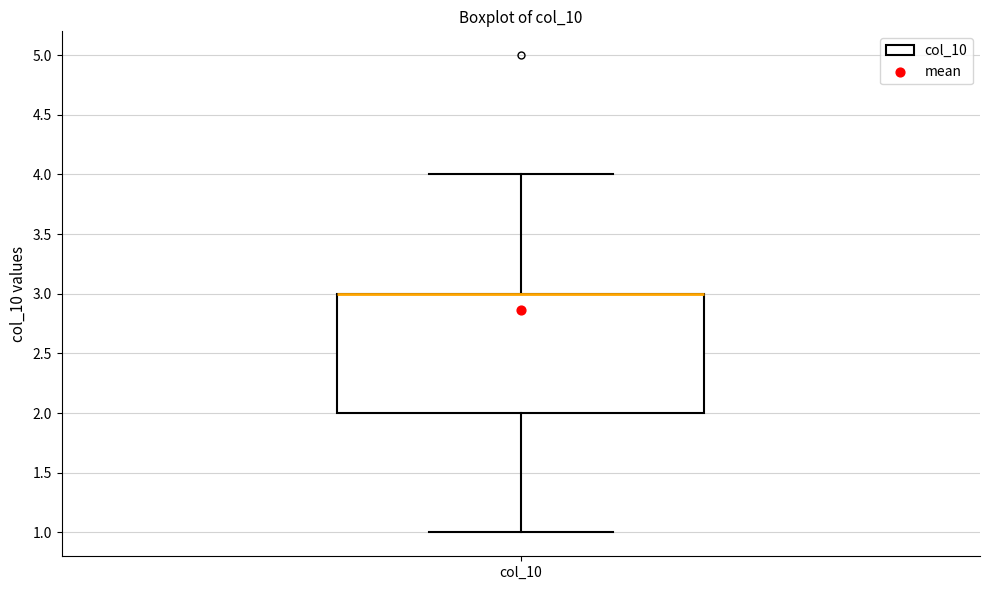

Where is the upper edge of the box for col_10 on the y-axis? The values are not printed on the chart, so give them approximately, as read against the axis.

3